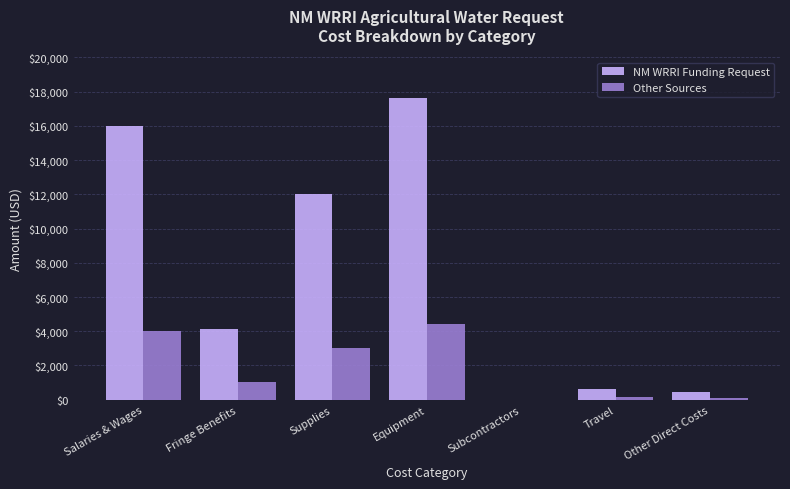

At which category does the chart reach its peak across all series?

Equipment